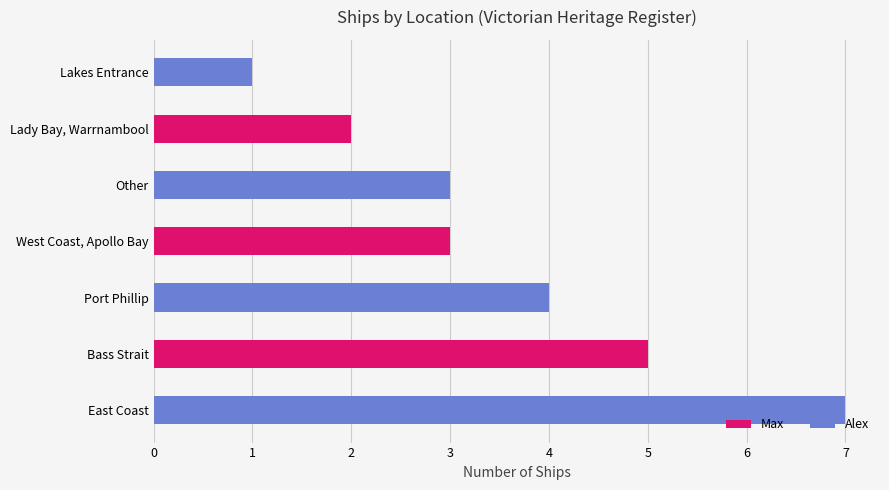

The value at West Coast, Apollo Bay is 3. True or false?

True